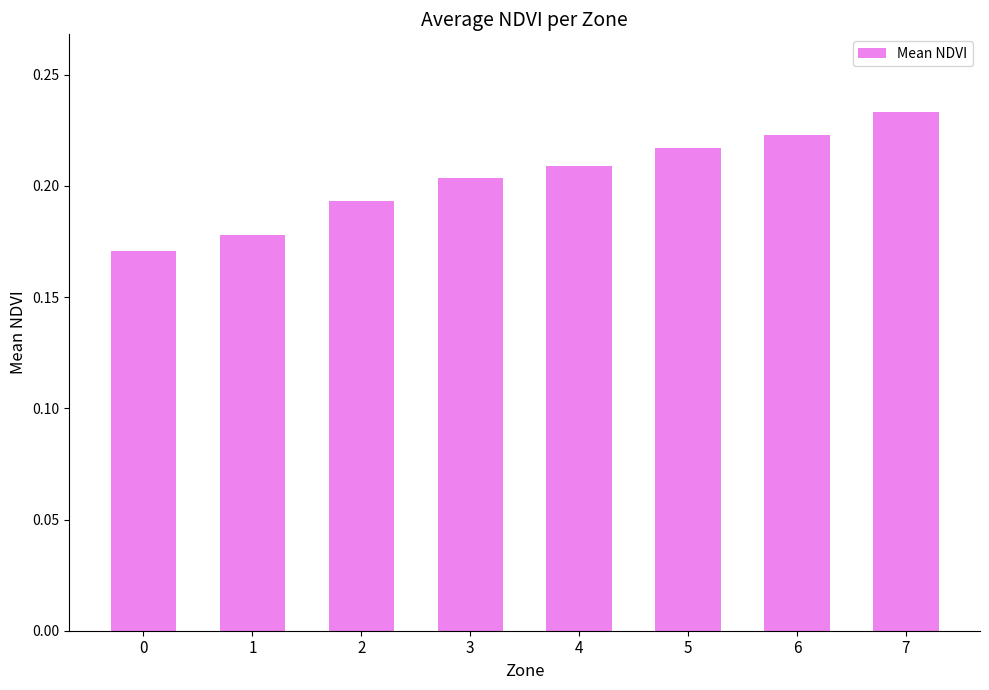

Count the values in the range 0 to 1.

8